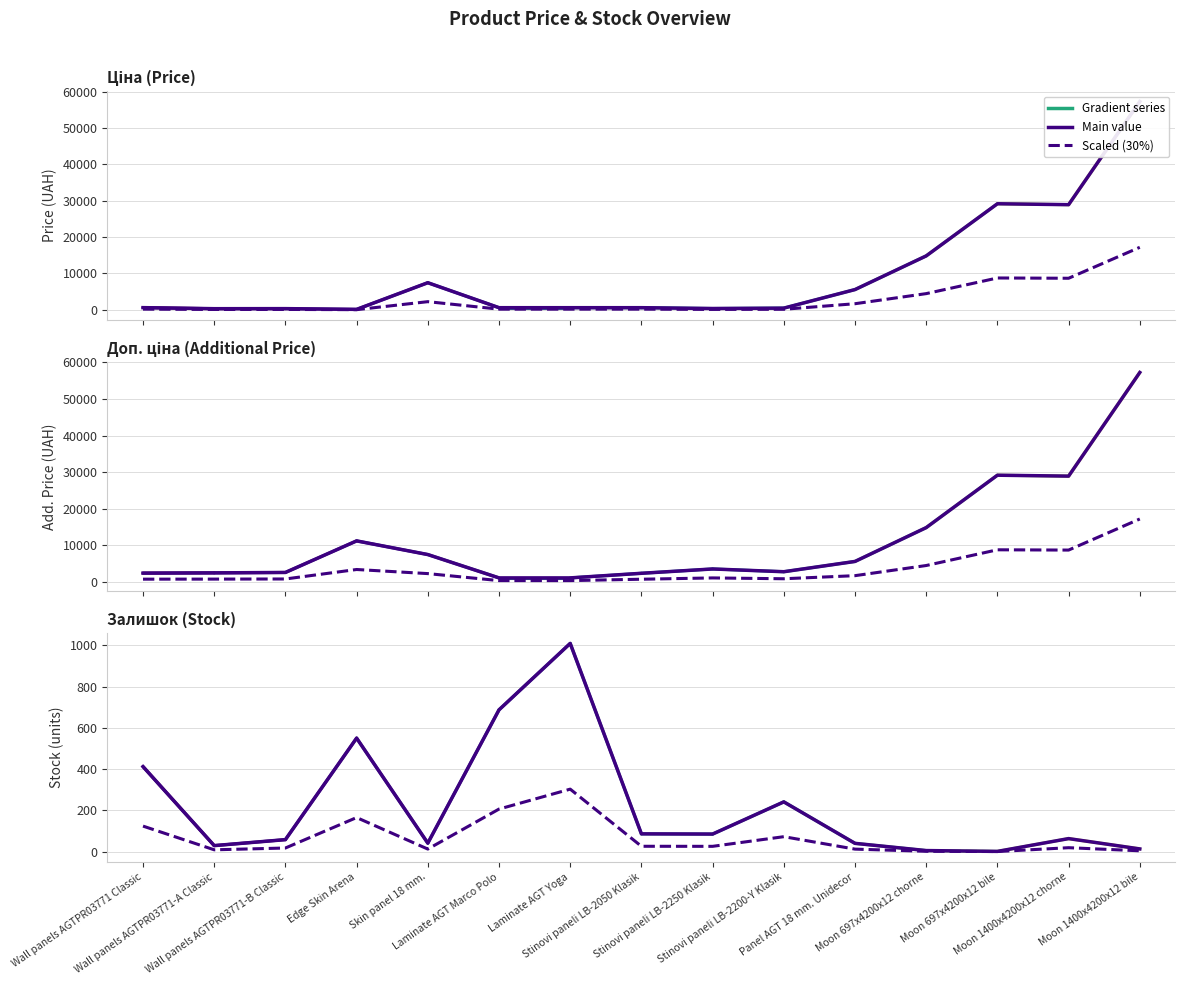

True or false: Залишок (Stock) (scaled) and Залишок (Stock) cross at least once.

False